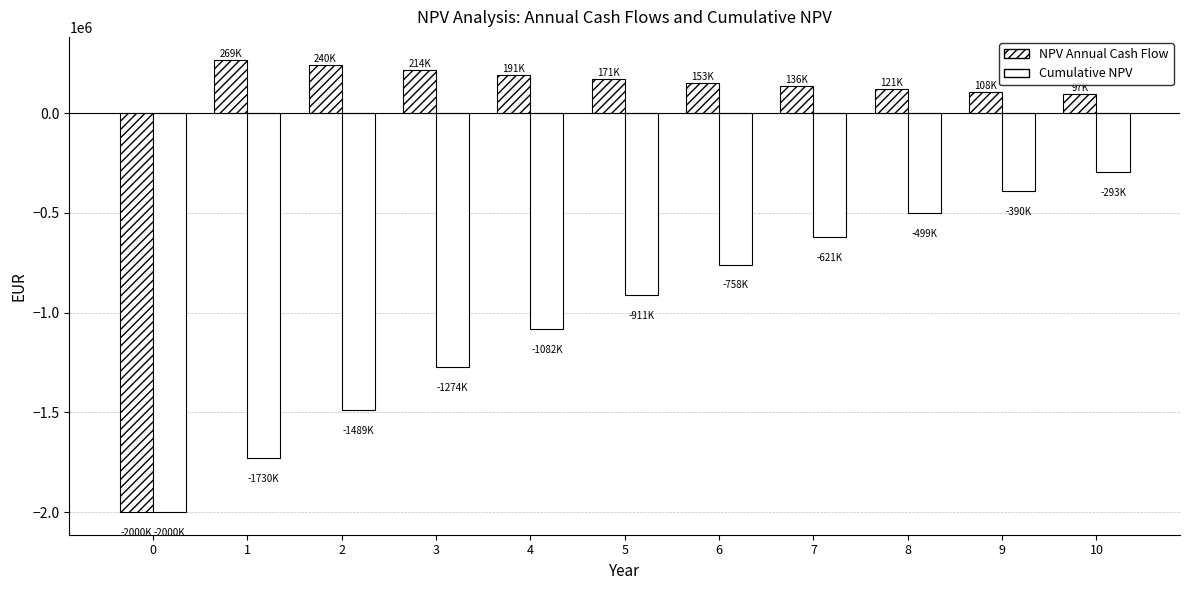

Reading left to right, transcribe all the data shown in this chart.

NPV Annual Cash Flow: 0=-2000000.0	1=269642.9	2=240752.6	3=214957.6	4=191926.5	5=171362.9	6=153002.6	7=136609.5	8=121972.7	9=108904.2	10=97235.9
Cumulative NPV: 0=-2000000.0	1=-1730357.1	2=-1489604.6	3=-1274647.0	4=-1082720.5	5=-911357.6	6=-758355.0	7=-621745.5	8=-499772.8	9=-390868.6	10=-293632.6